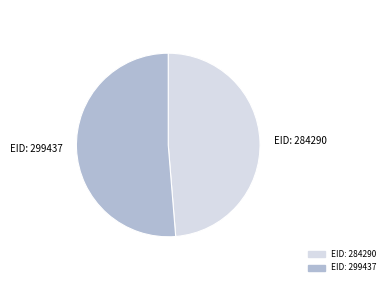

What portion of the pie excludes 299437?

48.7%